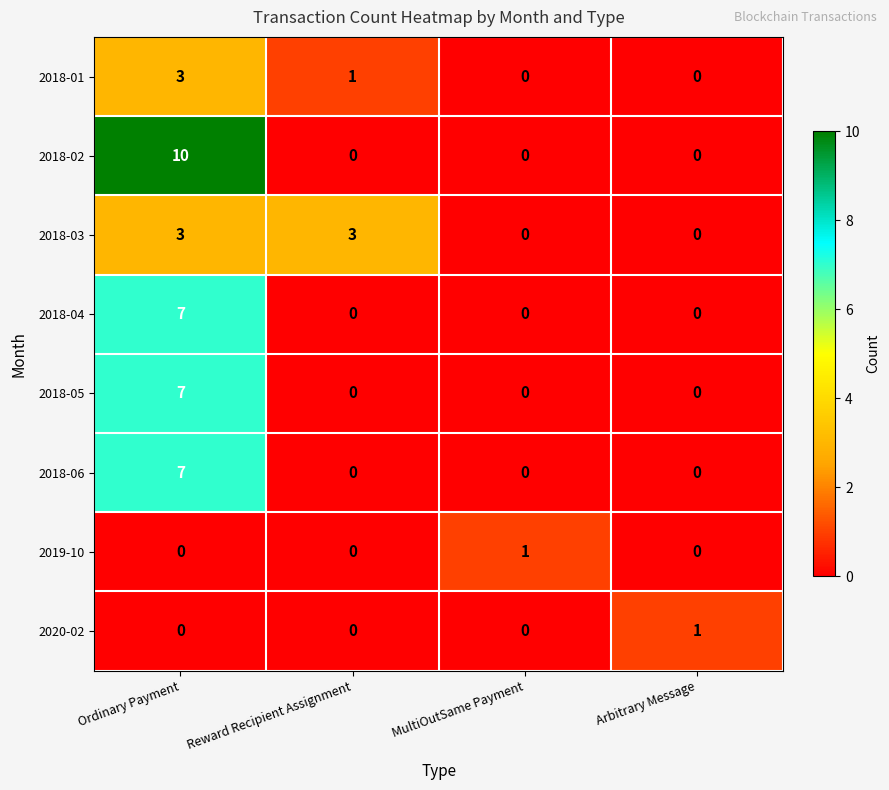

What is the maximum value for 2018-03?

3